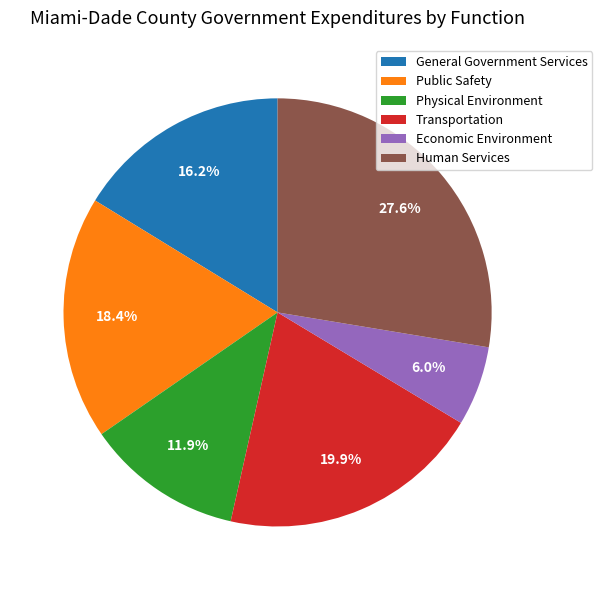

To the nearest percent, what percentage of the pie is Physical Environment?

12%